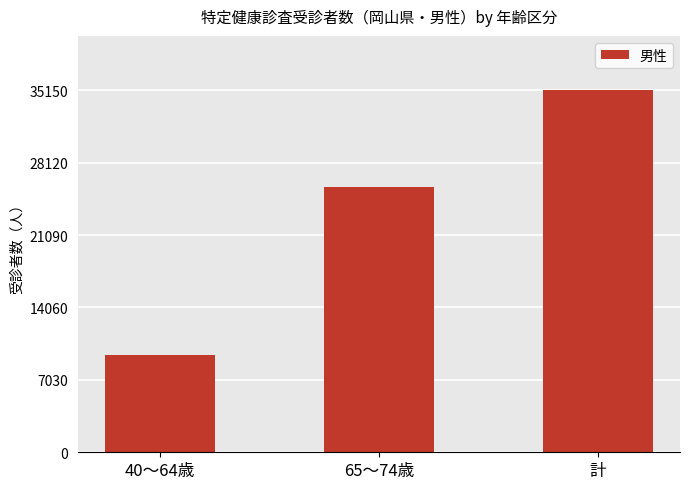

What is the label of the 1st bar from the right?

計